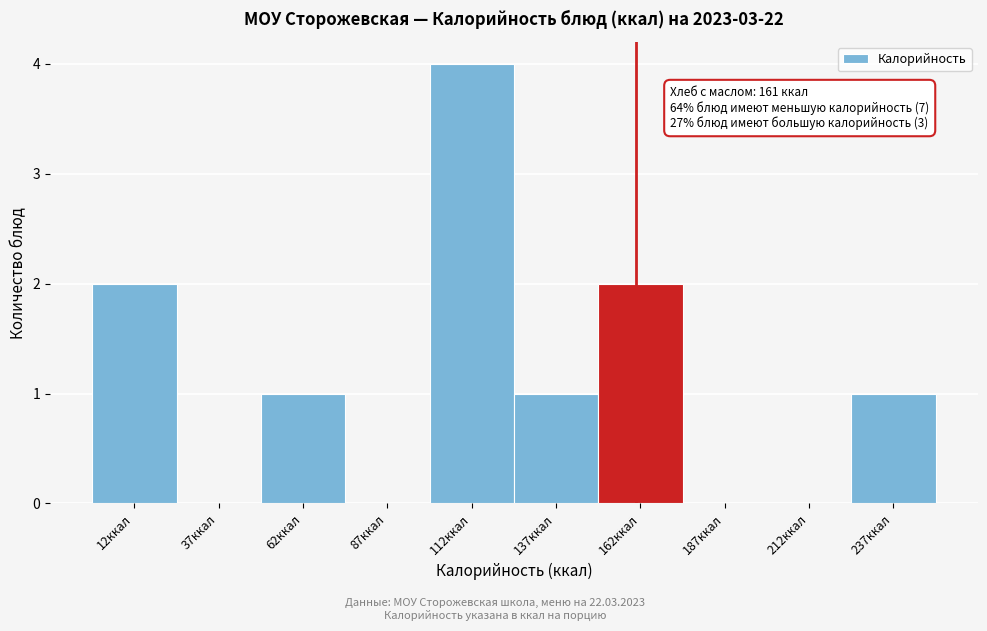

Over which range of the x-axis is the bar tallest?

100 to 125